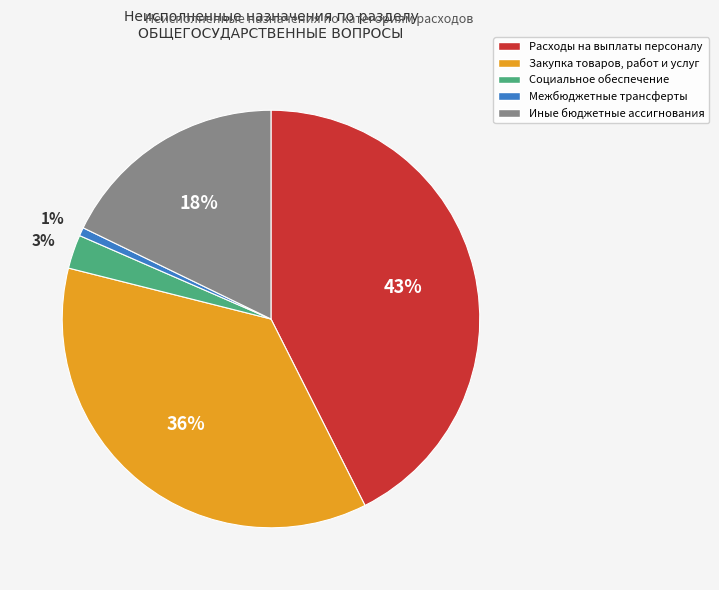

Rank the categories by value from highest to lowest.

Расходы на выплаты персоналу, Закупка товаров, работ и услуг, Иные бюджетные ассигнования, Социальное обеспечение, Межбюджетные трансферты